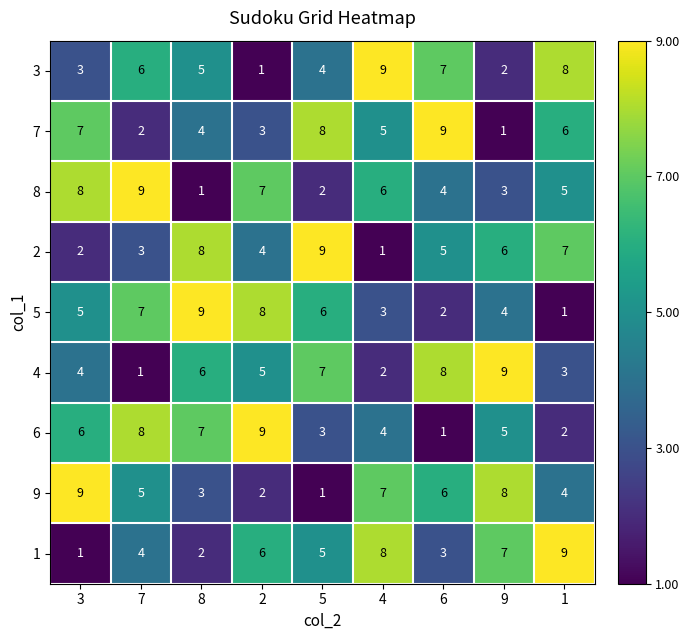

True or false: 8 has a value of 8 at 4.

False